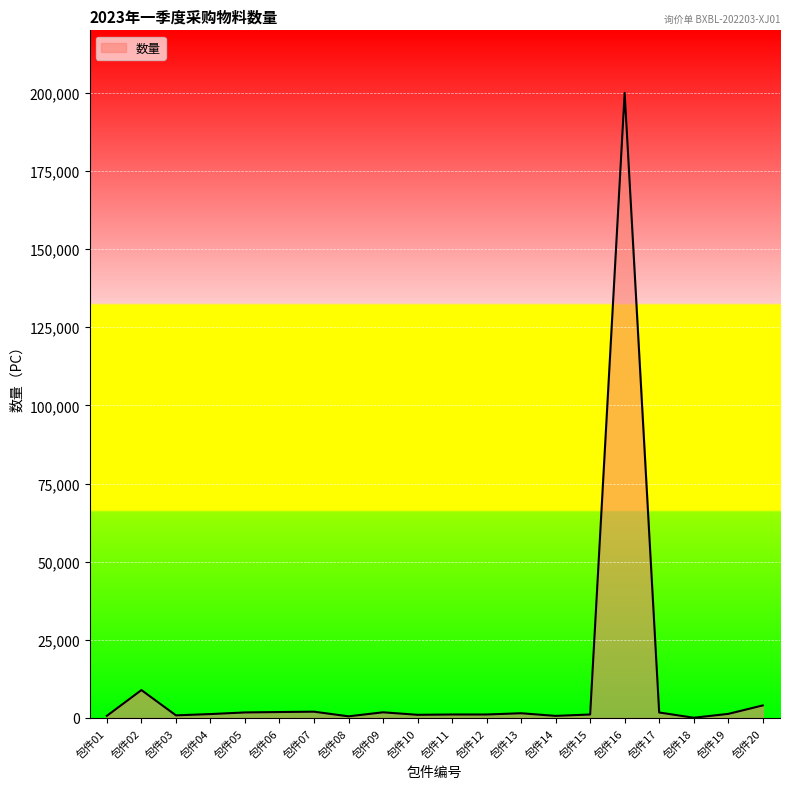

Where is the first local maximum?

包件02